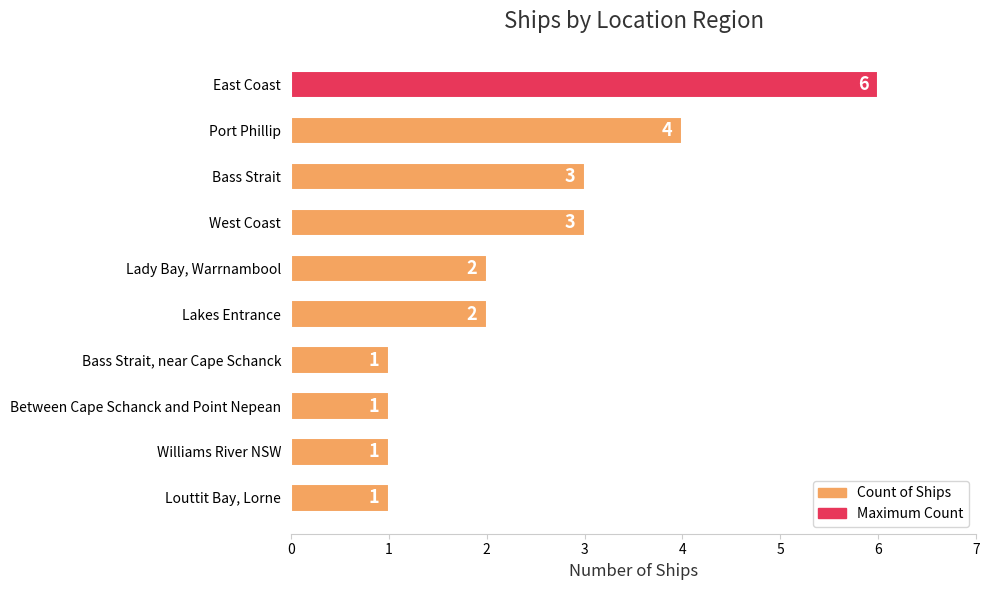

Reading top to bottom, extract all data points from this chart.

6	4	3	3	2	2	1	1	1	1